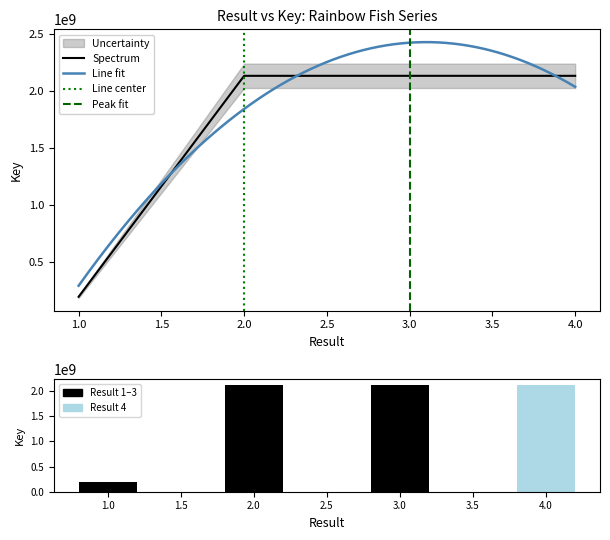

Does the chart contain stacked bars?

No